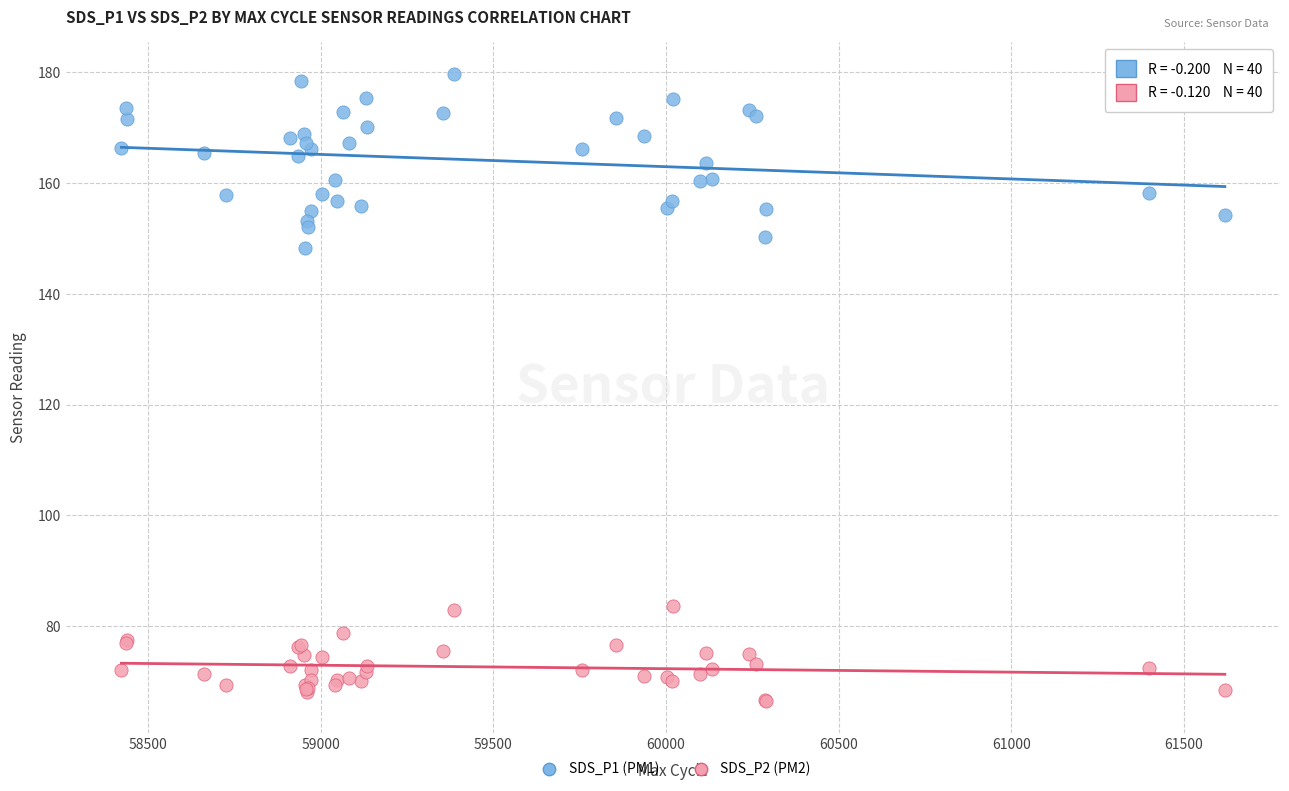

Which series contains the highest Y value?

SDS_P1 (PM1)